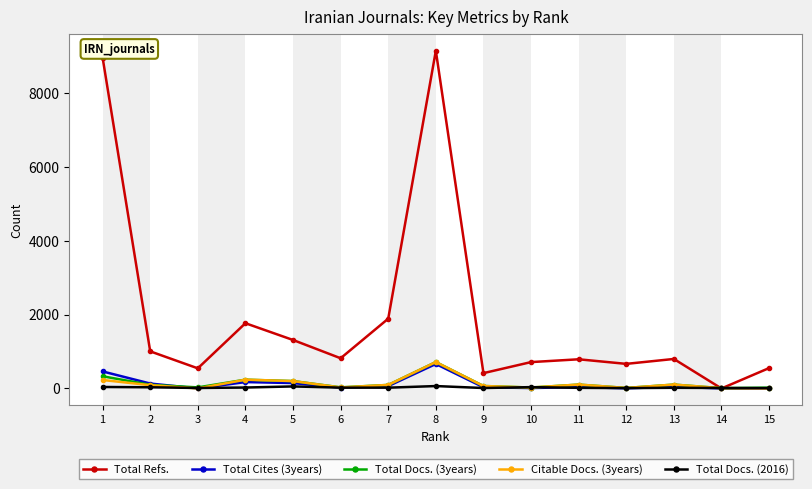

What is the spread (max minus min) of values at 8?

9081